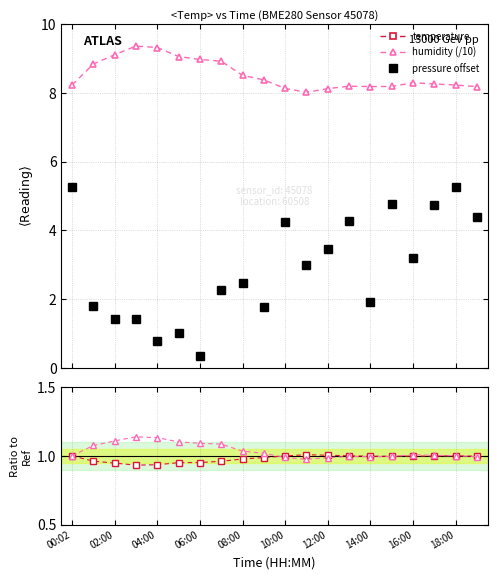

What is the maximum value shown in the chart?

20.2